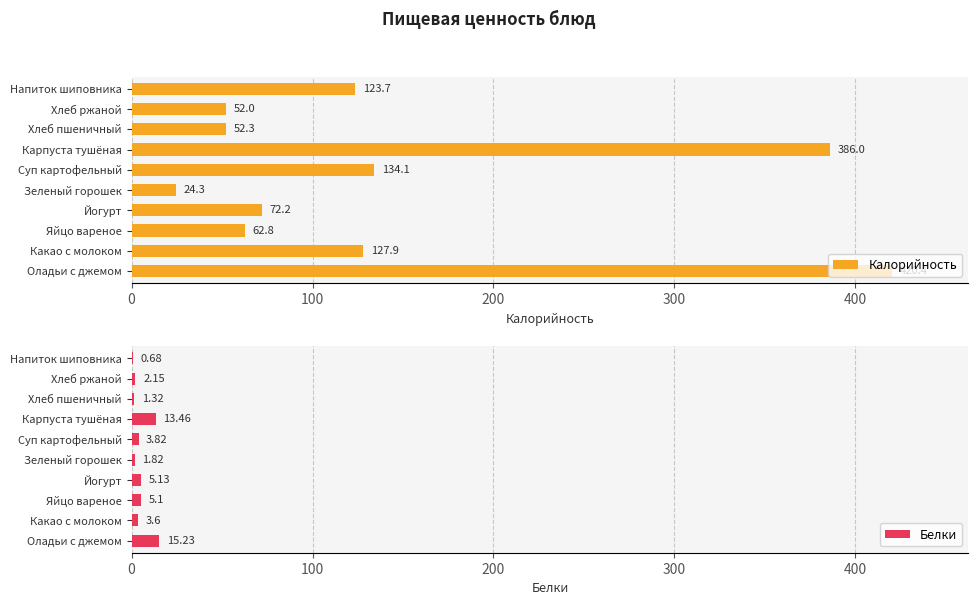

Which series has the largest range (max minus min)?

Калорийность